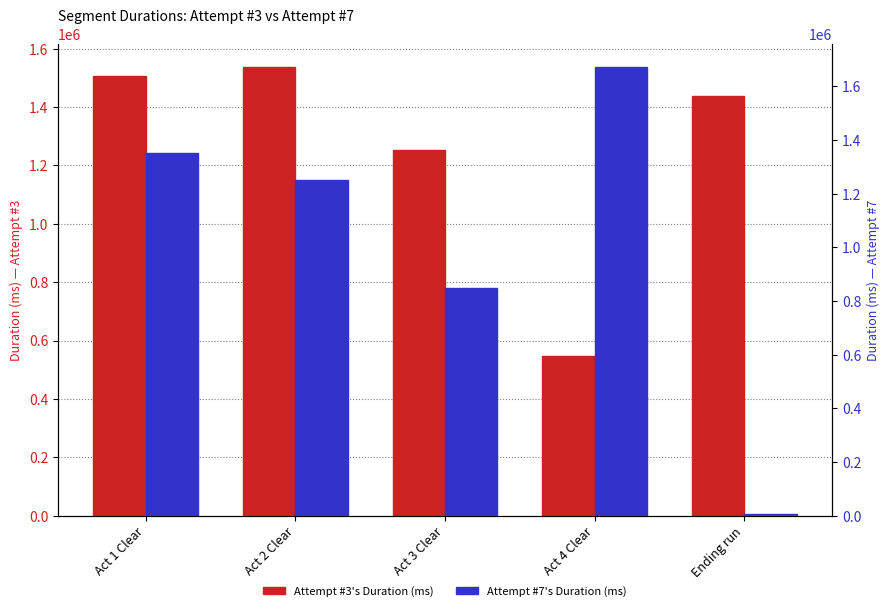

The value of Attempt #7's Duration (ms) at Act 1 Clear is 1351351. True or false?

True